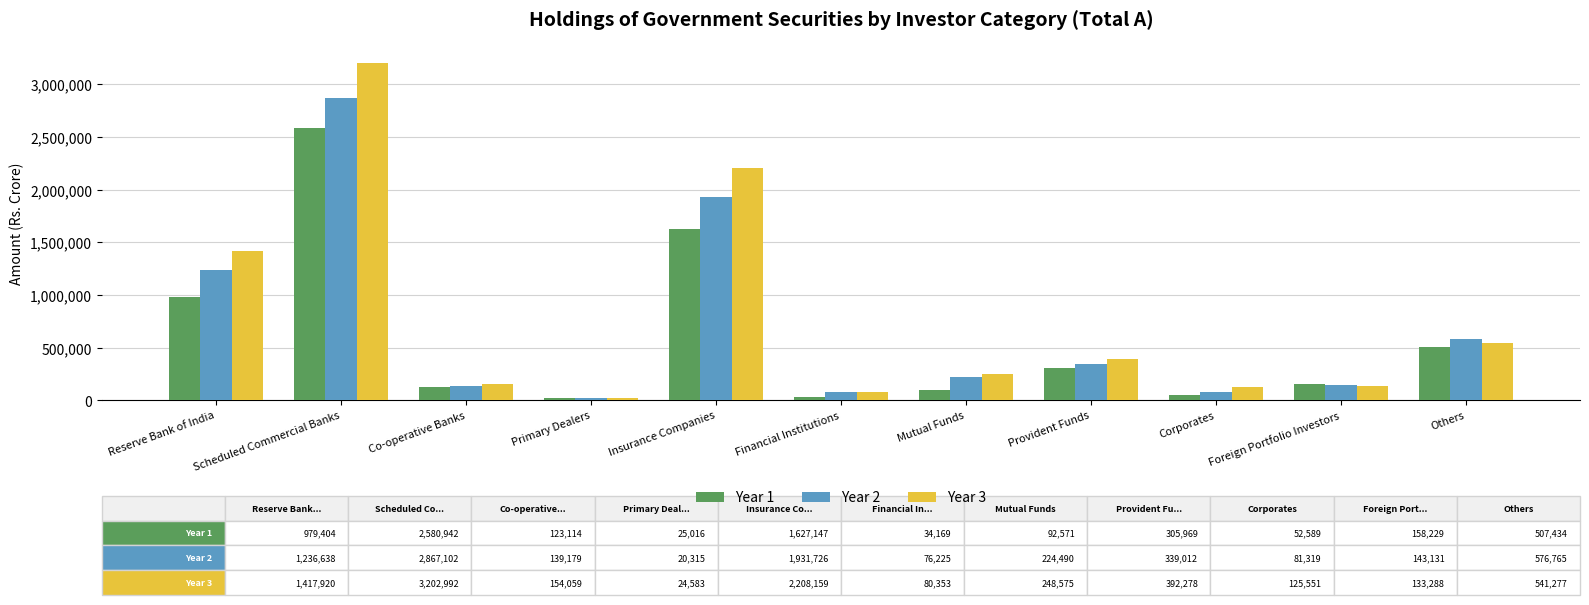

What is the total value across all series at Foreign Portfolio Investors?

434648